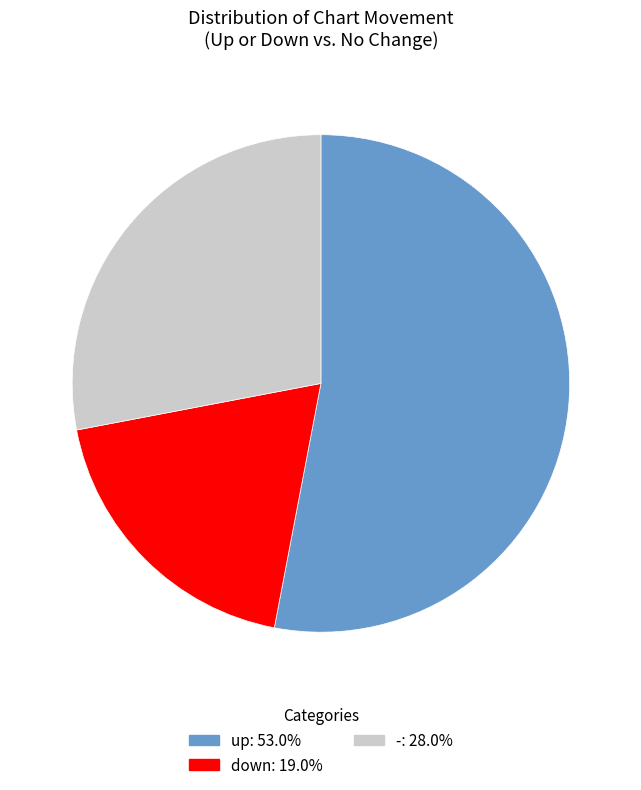

Do - and up together represent more than half of the pie?

Yes